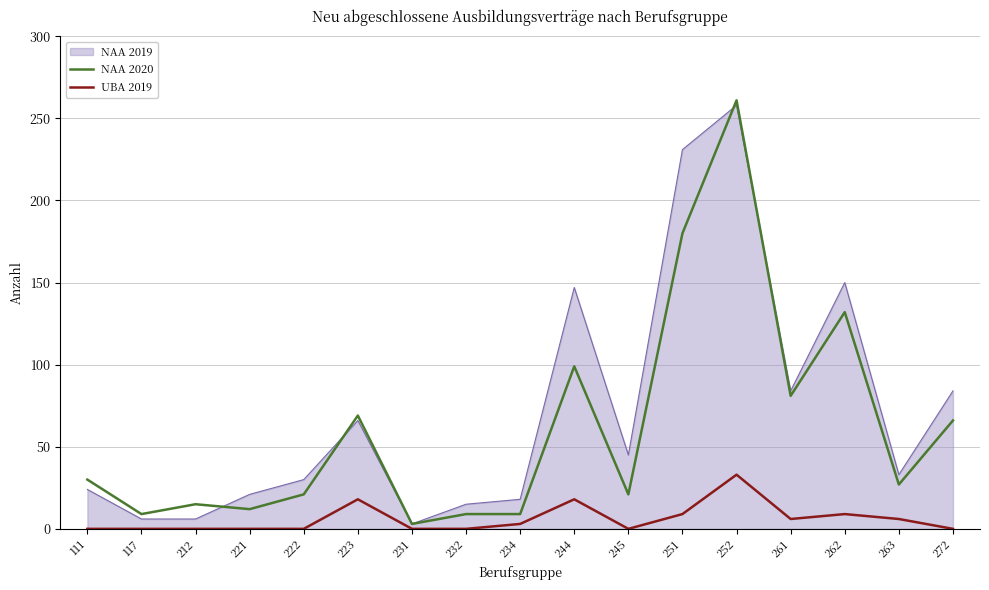

Where is the first local maximum for NAA 2020?

212